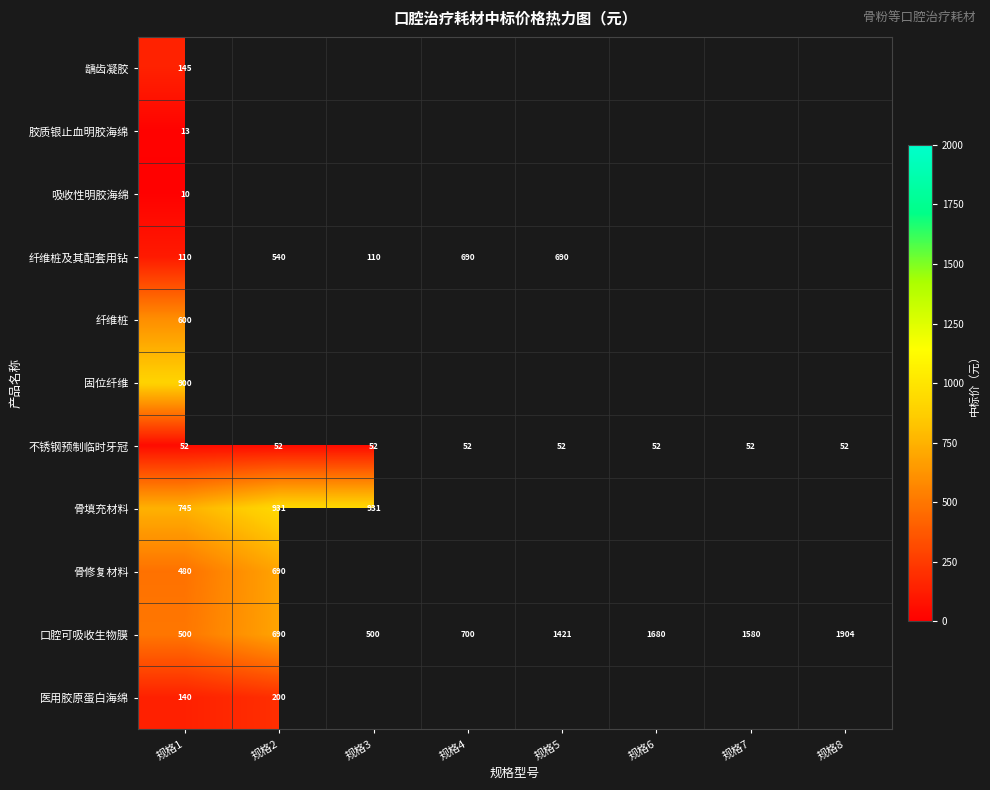

How many series are shown in this chart?

11